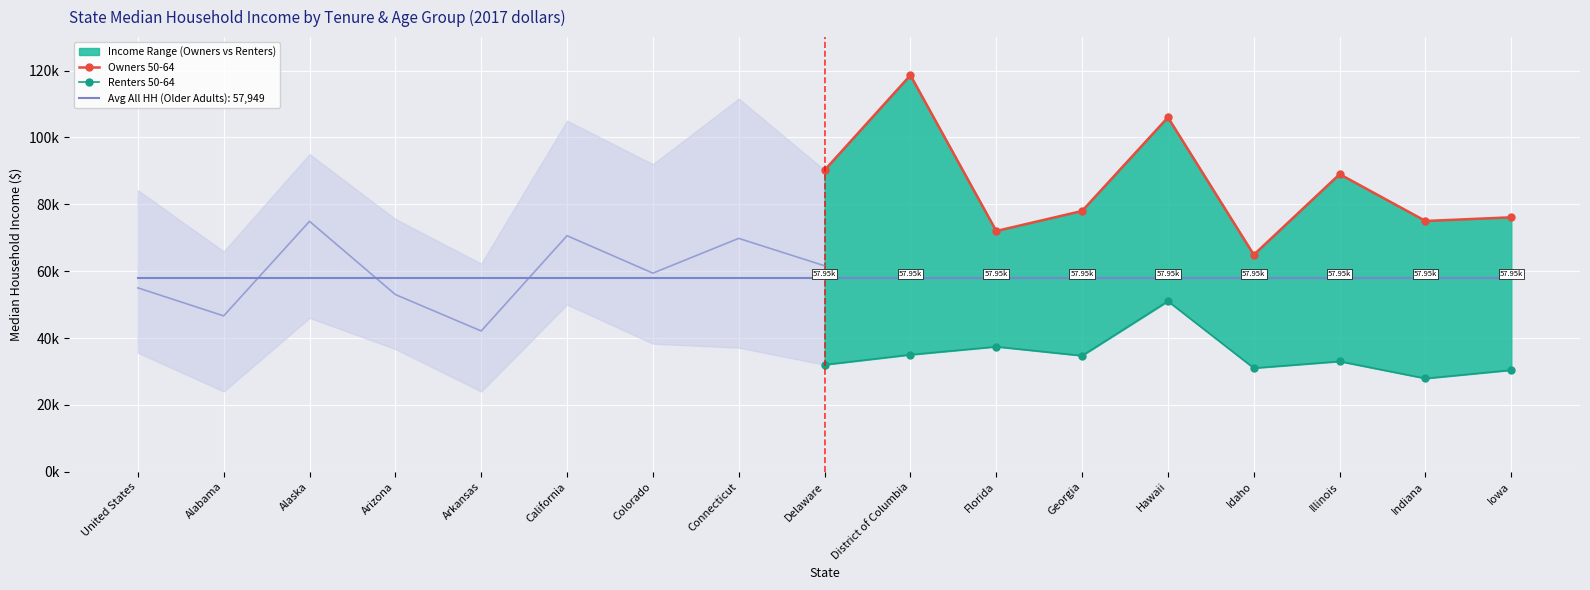

True or false: Owners 50-64 and Renters 50-64 intersect in this chart.

False